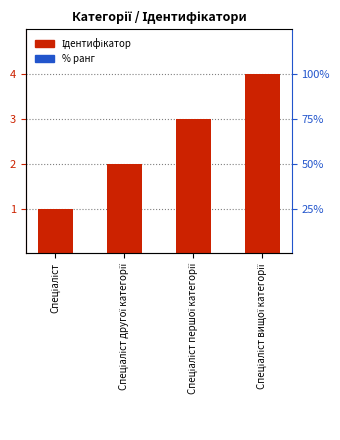

At which label is the value closest to 2?

Спеціаліст другої категорії